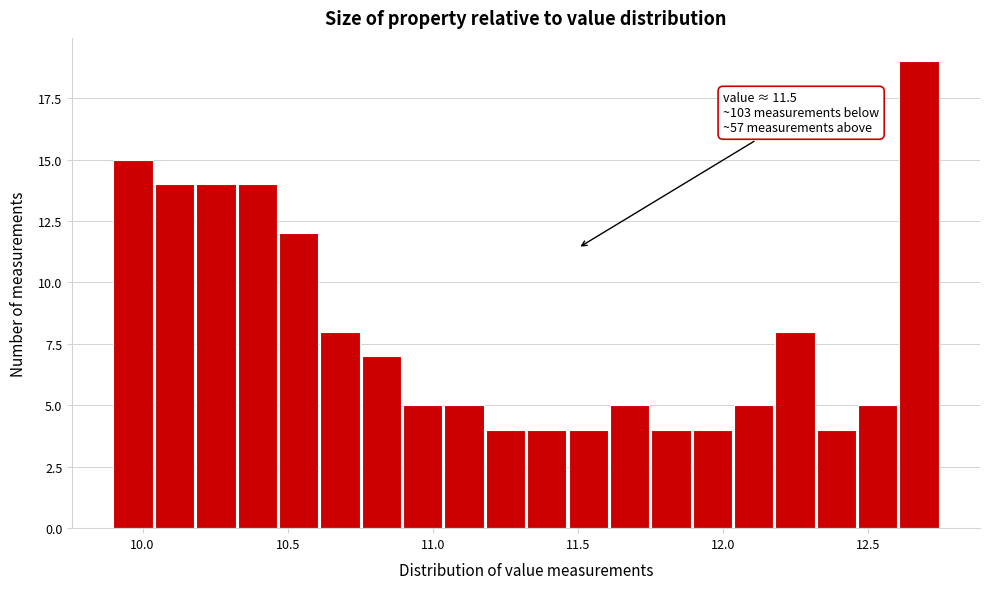

Around what value on the x-axis is the tallest bar? Give the approximate position of its centre, as read against the axis.

12.70